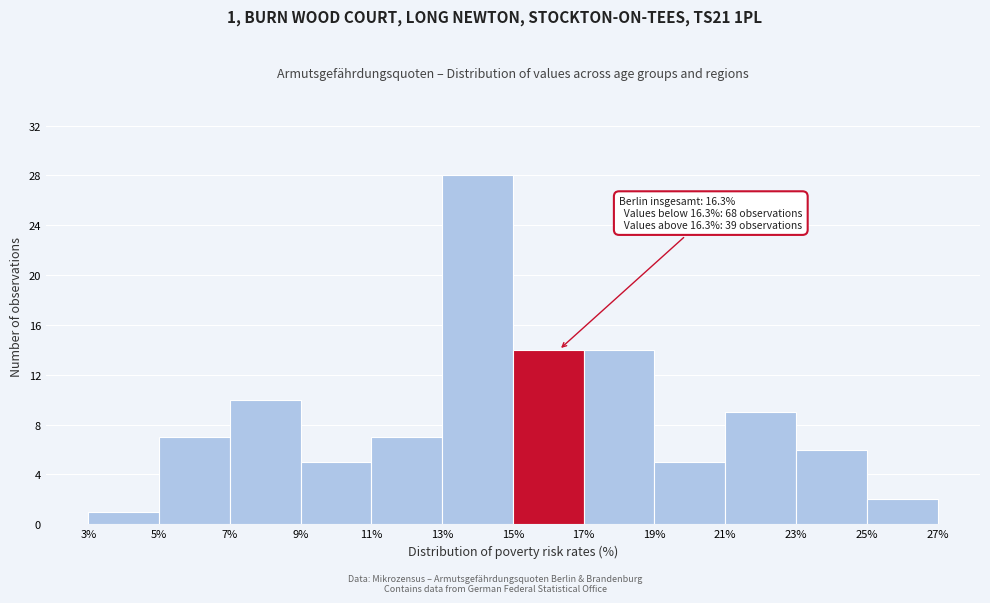

Which range on the x-axis has the tallest bar?

13% to 15%